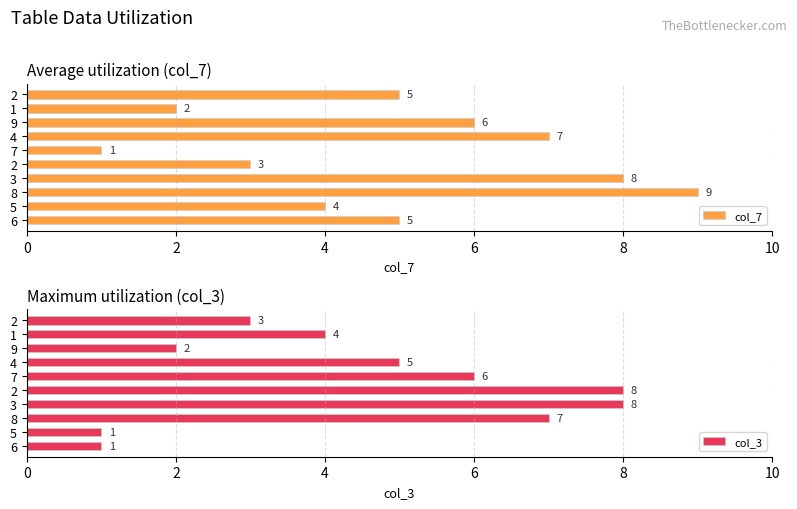

Is the value of col_3 at 6 greater than the value of col_7 at 0?

No